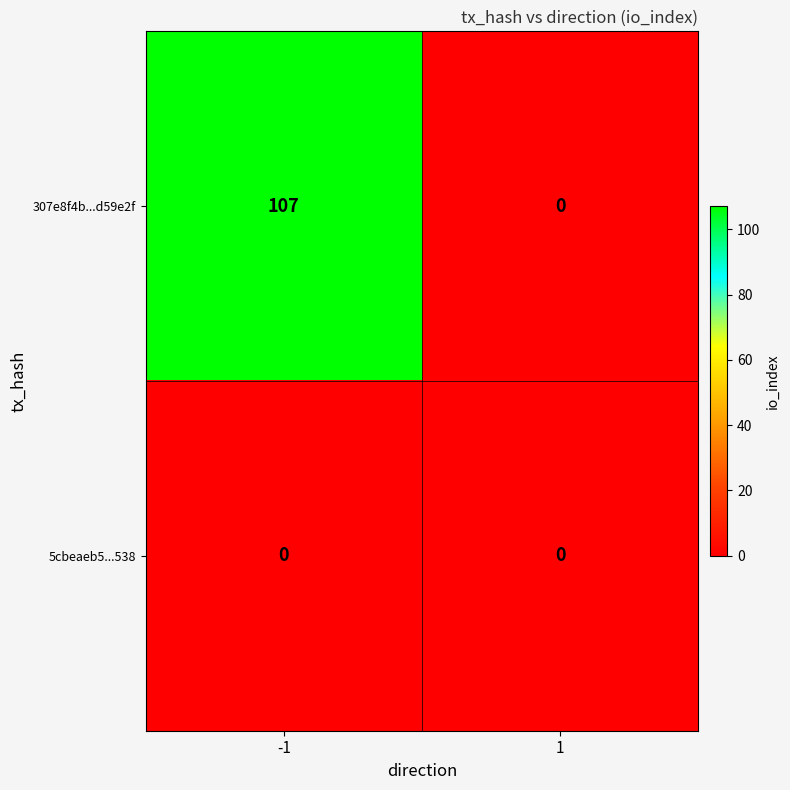

At how many categories does at least one series exceed 2?

1